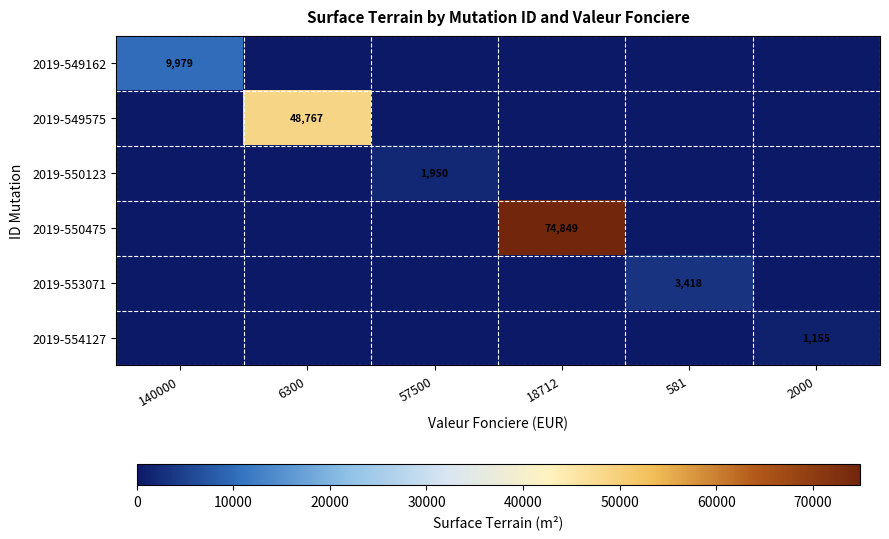

What is the total value across all series at 57500?

1950